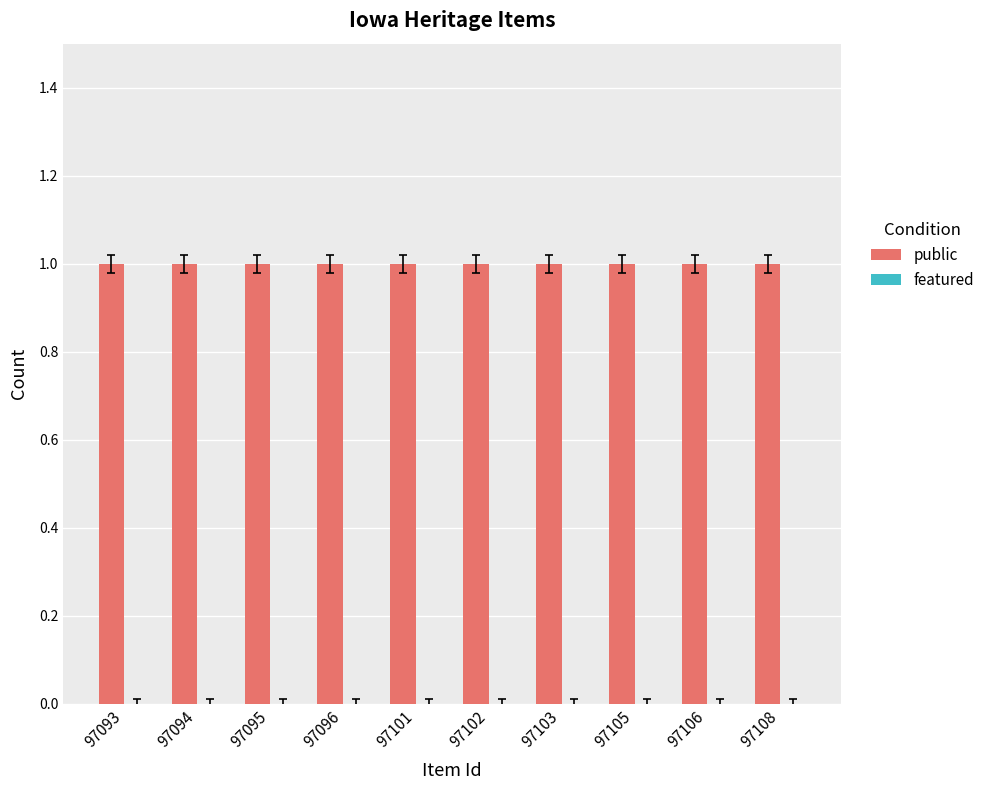

True or false: public has a value of 1 at 97095.

True